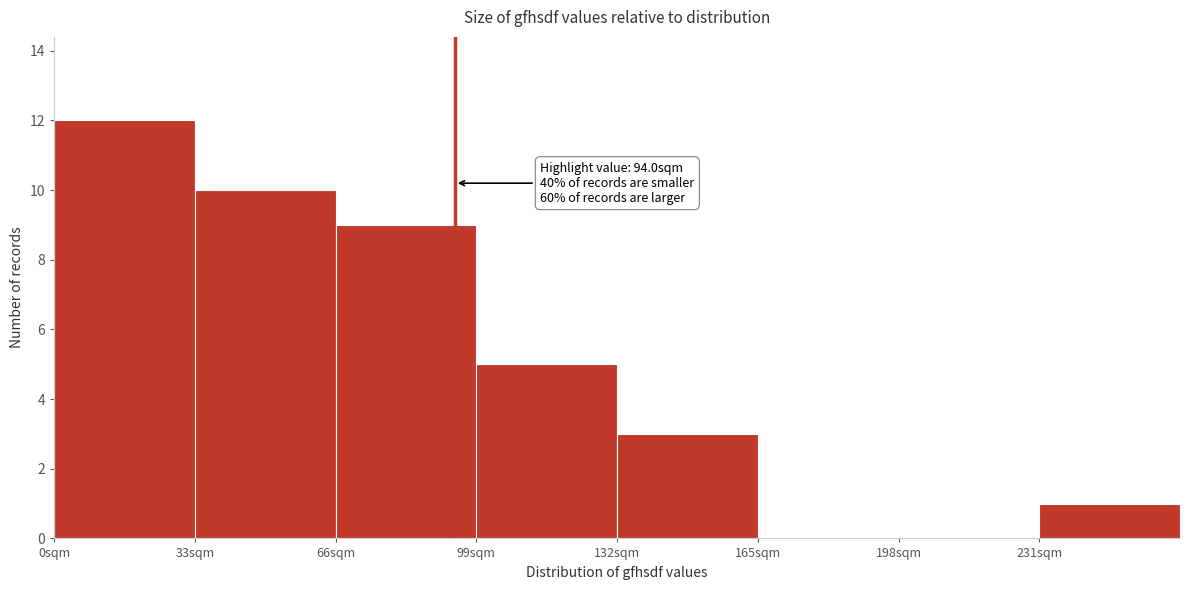

Over which range of the x-axis is the bar tallest?

0 to 33